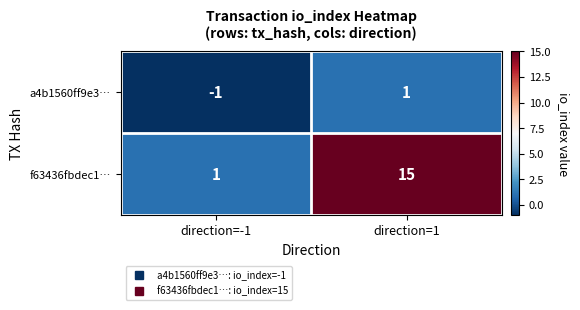

At which label does f63436fbdec1… reach its minimum?

direction=-1